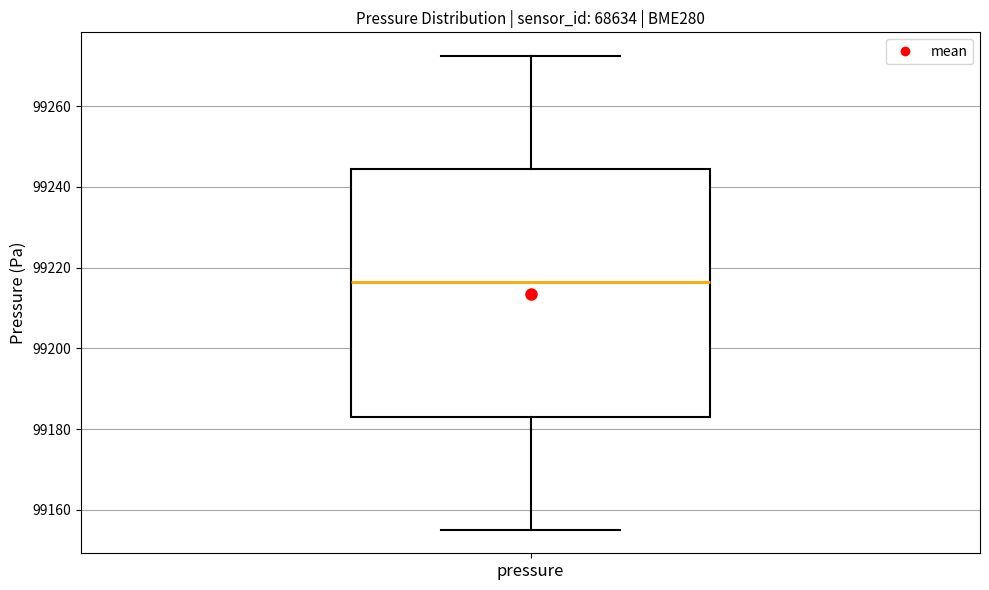

Where is the lower edge of the box for pressure on the y-axis? The values are not printed on the chart, so give them approximately, as read against the axis.

99184